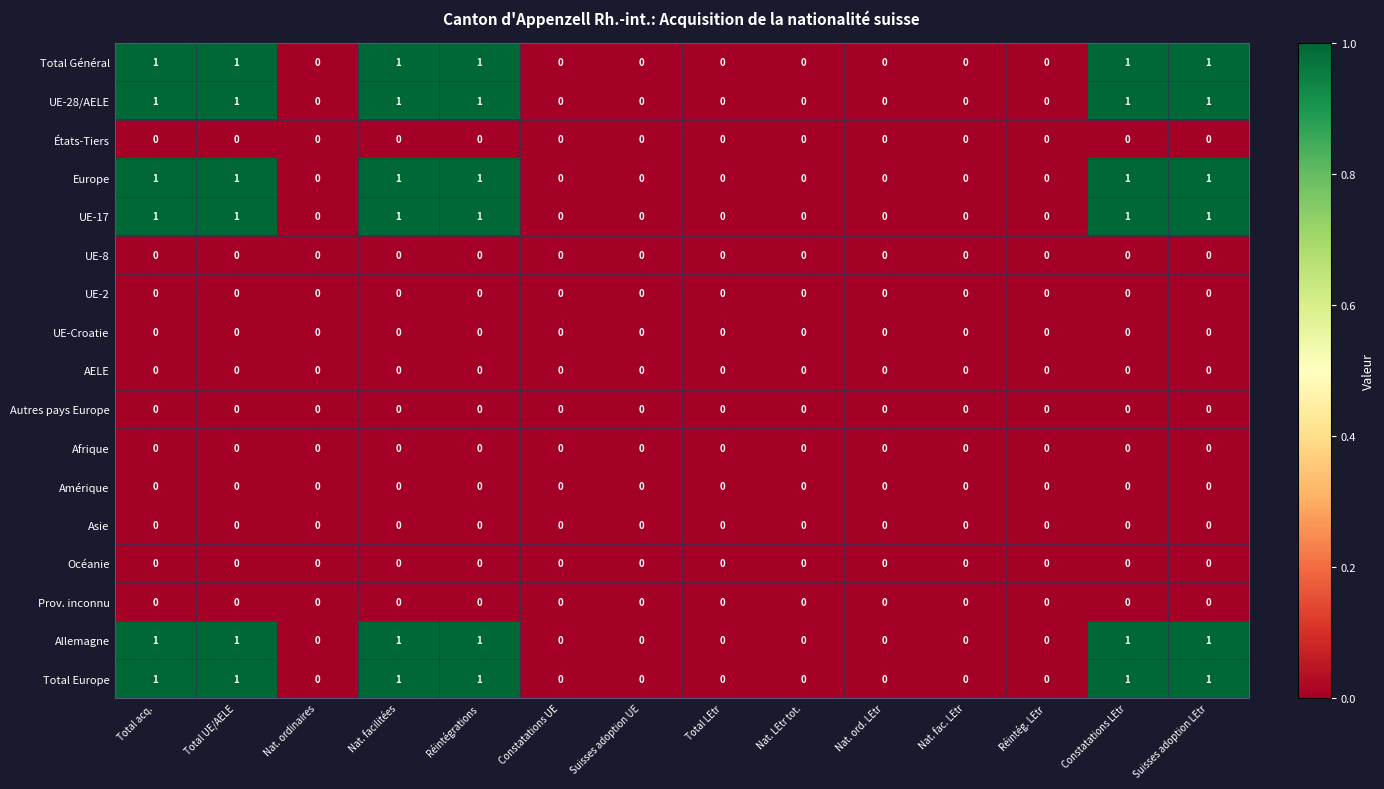

How many values in Total Europe are above zero?

6